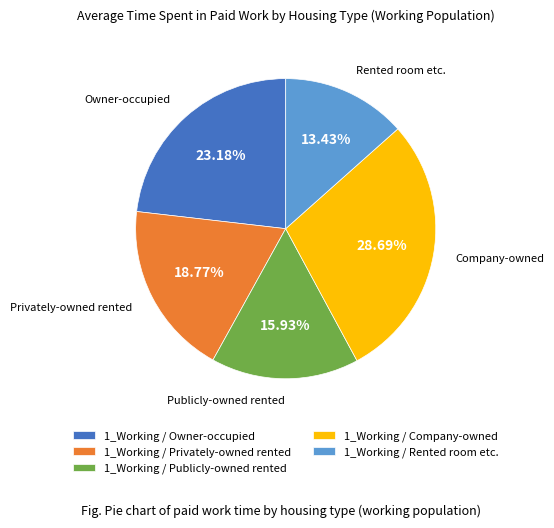

Count the number of slices in the pie.

5